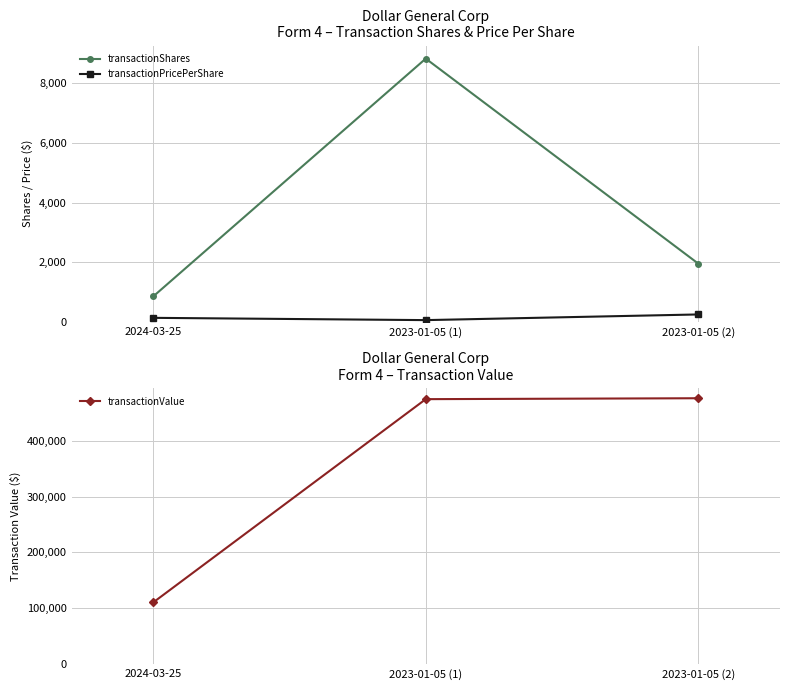

Does the chart display data point markers on the line(s)?

Yes